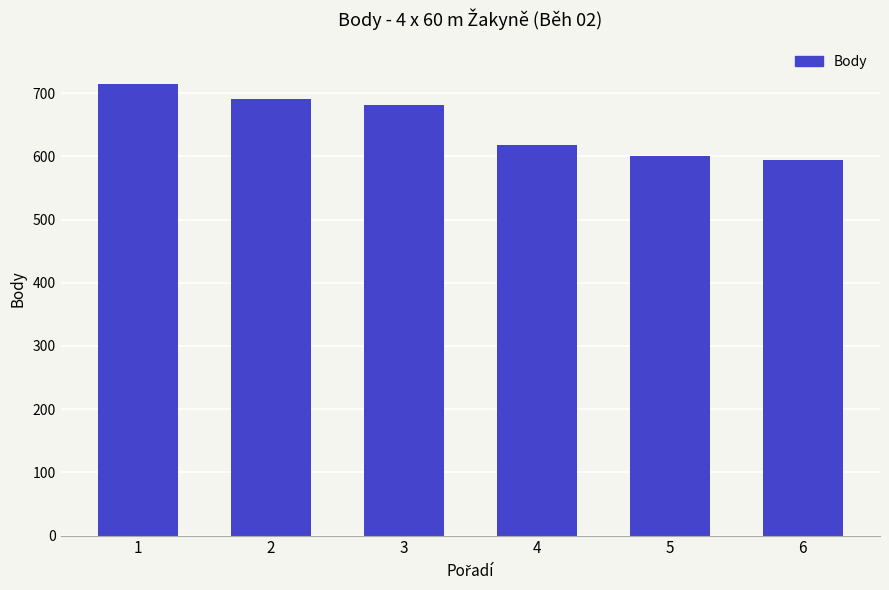

Reading left to right, what are all the values shown in this chart?

1=714	2=691	3=681	4=618	5=600	6=594